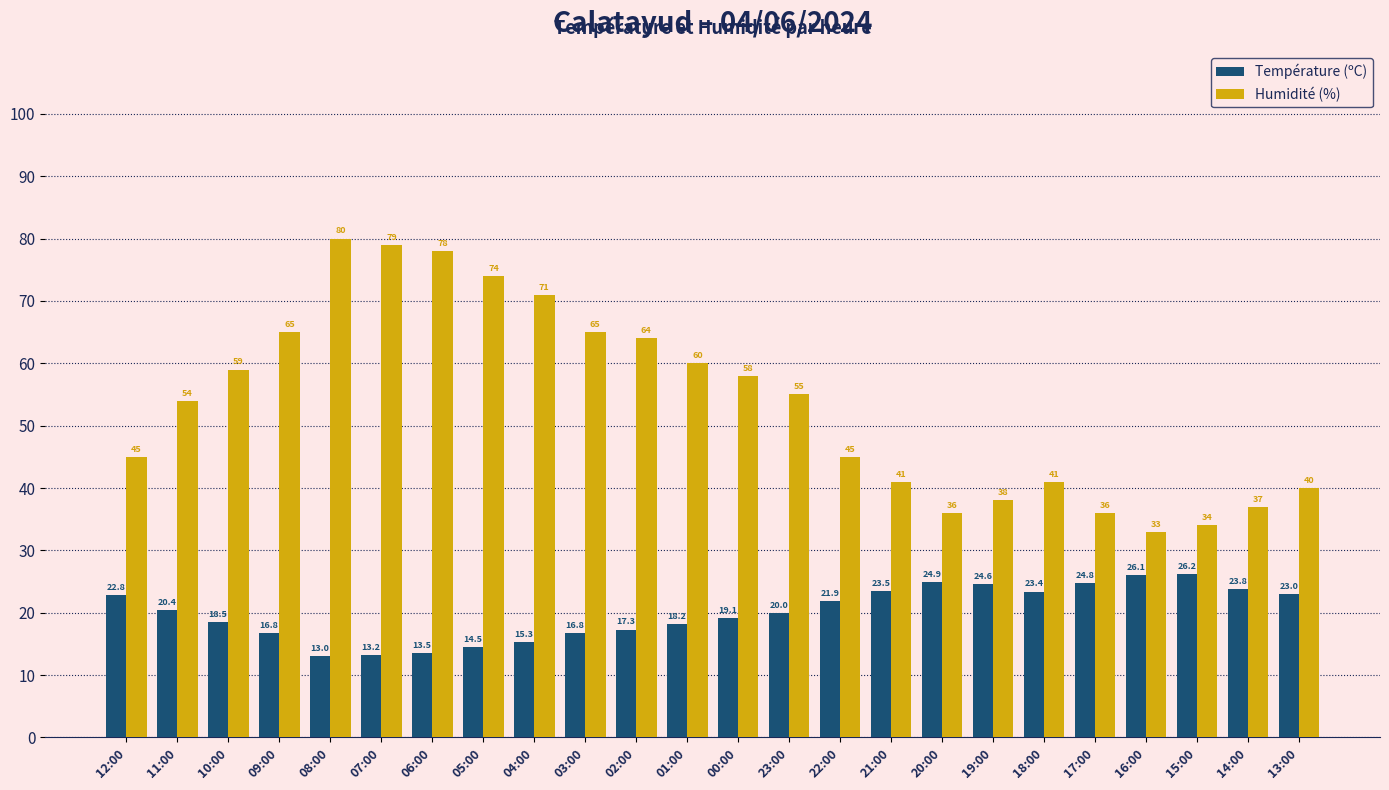

Rank the series at 18:00 from highest to lowest value.

Humidité (%), Température (ºC)